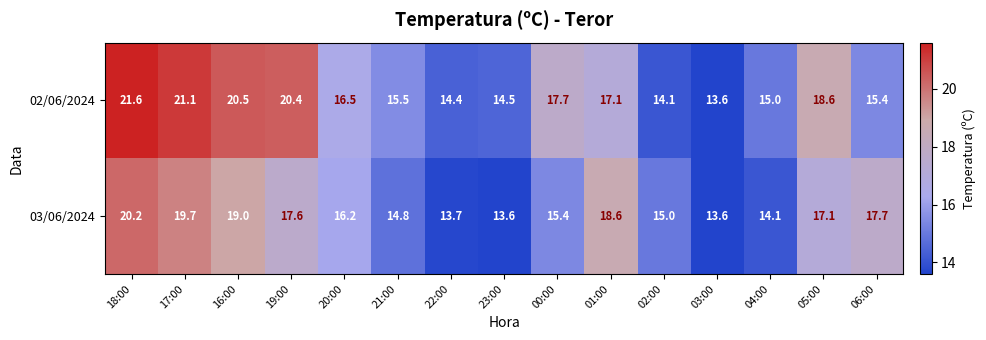

Reading left to right, what are all the values shown in this chart?

02/06/2024: 18:00=21.6	17:00=21.1	16:00=20.5	19:00=20.4	20:00=16.5	21:00=15.5	22:00=14.4	23:00=14.5	00:00=17.7	01:00=17.1	02:00=14.1	03:00=13.6	04:00=15.0	05:00=18.6	06:00=15.4
03/06/2024: 18:00=20.2	17:00=19.7	16:00=19.0	19:00=17.6	20:00=16.2	21:00=14.8	22:00=13.7	23:00=13.6	00:00=15.4	01:00=18.6	02:00=15.0	03:00=13.6	04:00=14.1	05:00=17.1	06:00=17.7